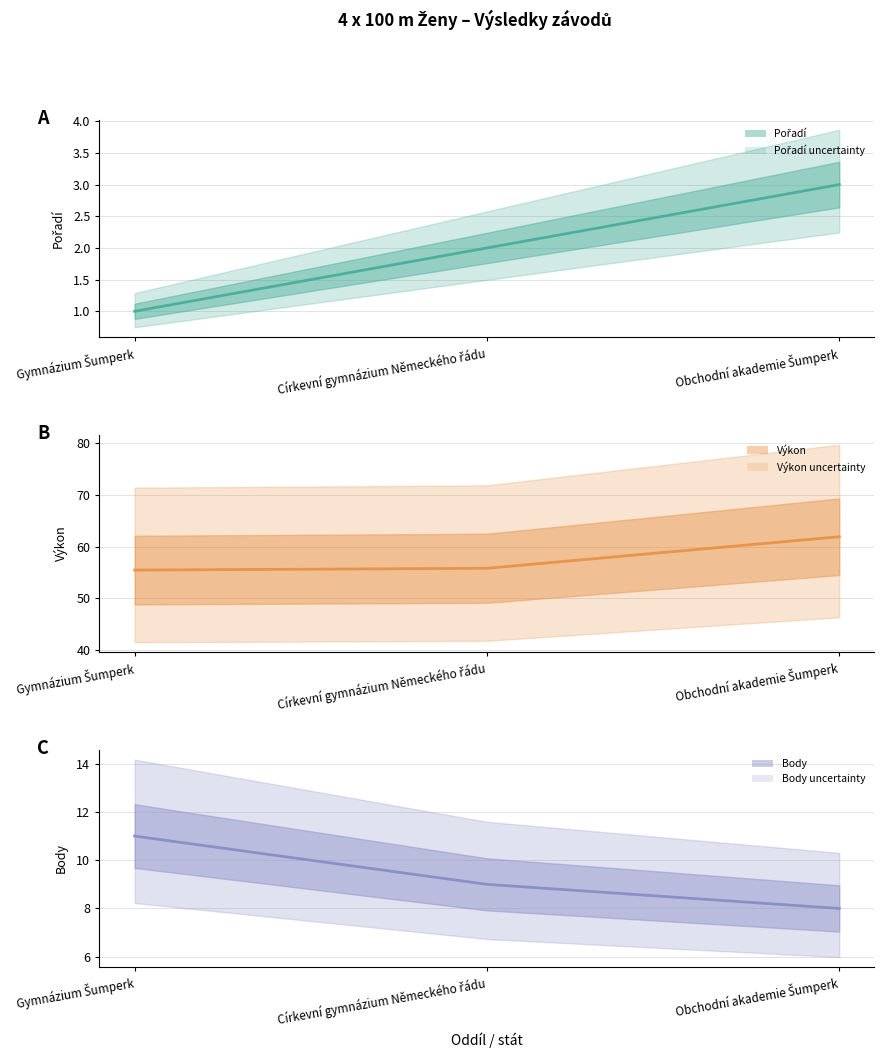

Count the number of data series in this chart.

3